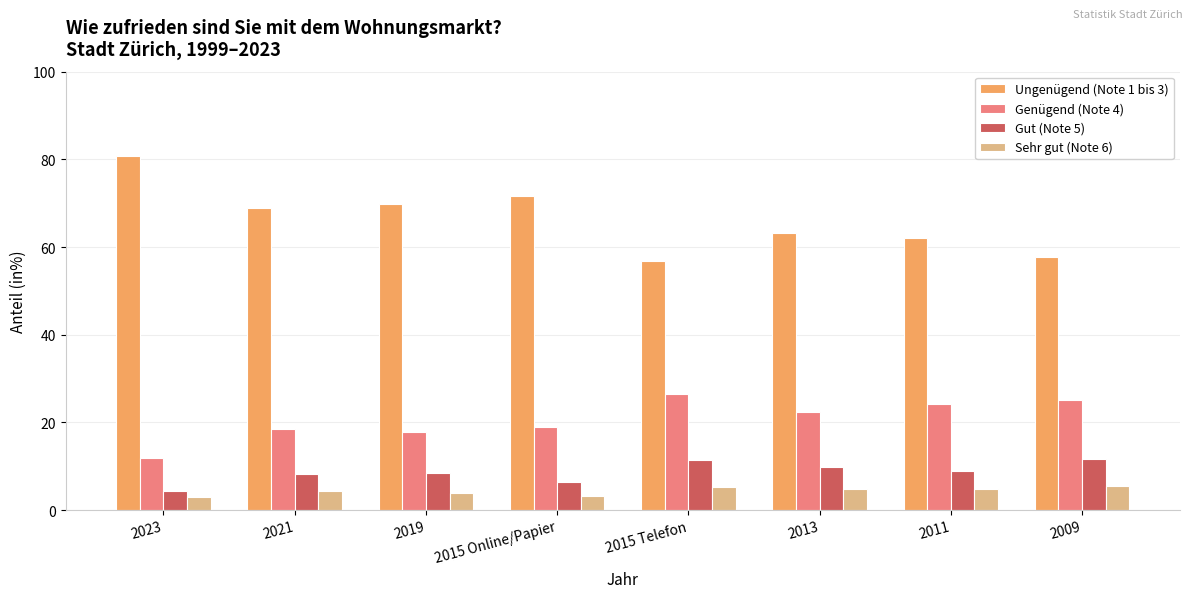

Is the value of Ungenügend (Note 1 bis 3) at 2023 greater than the value of Gut (Note 5) at 2015 Telefon?

Yes